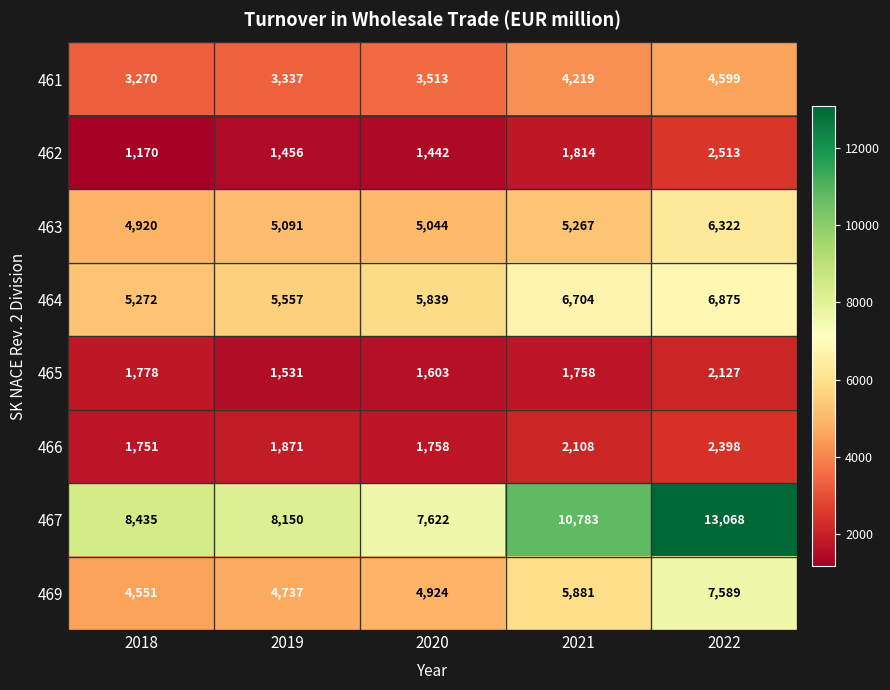

What is the difference between the second highest and minimum values in the 467 series?

3161